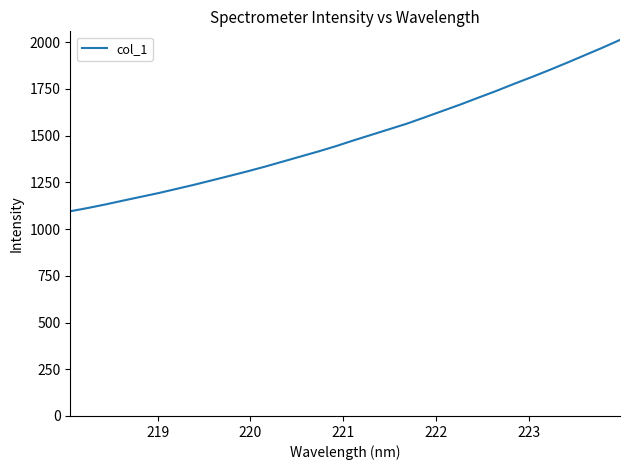

True or false: the data has more than 0 interior local peaks.

False